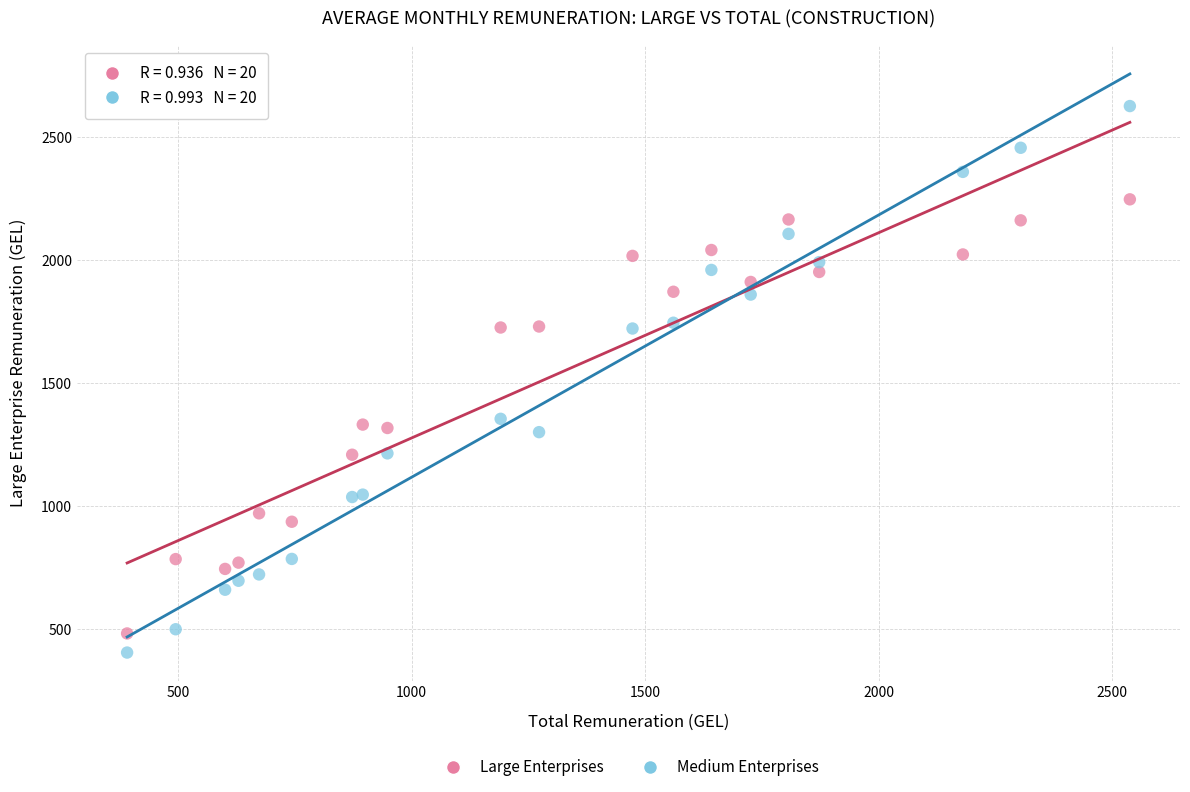

Which series has the largest Y range (max minus min)?

Medium Enterprises